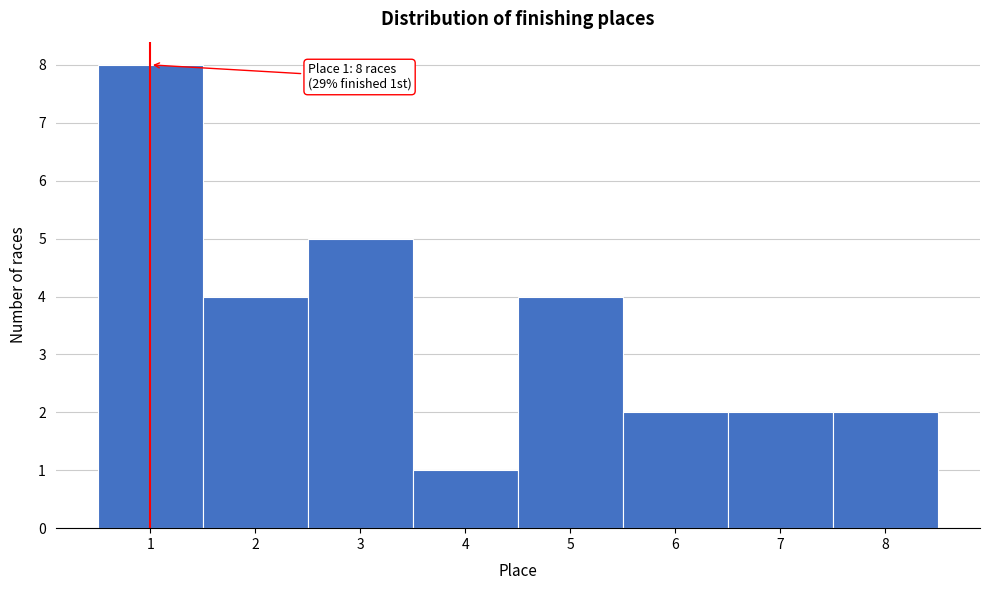

Which range on the x-axis has the tallest bar?

0.5 to 1.5